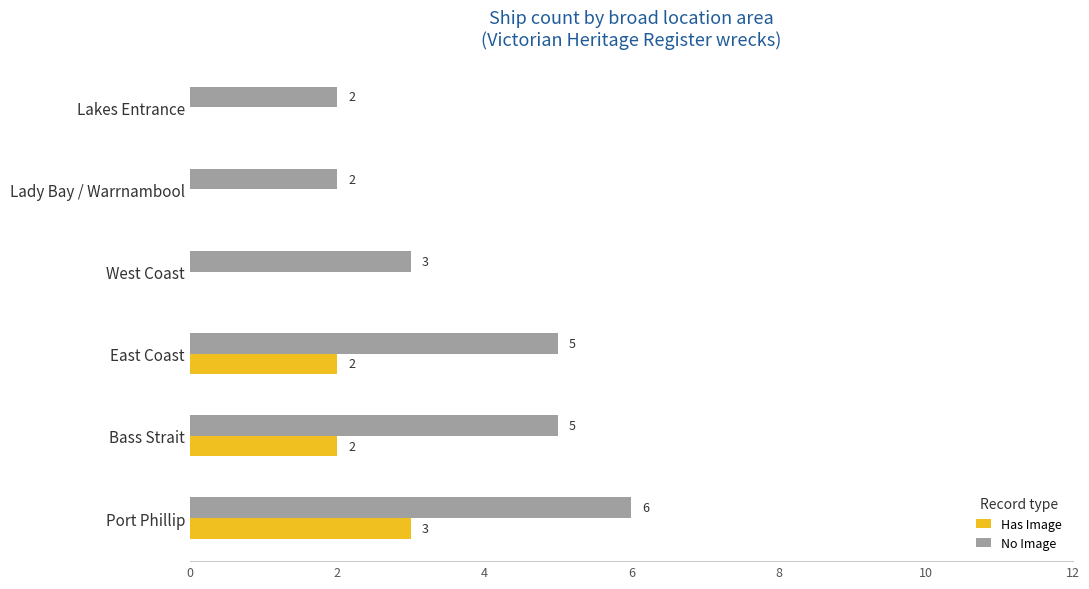

How many series are shown in this chart?

2